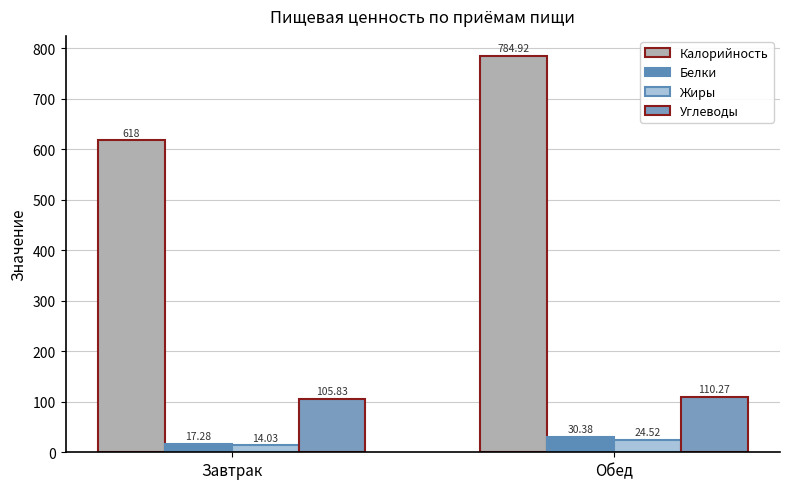

Reading left to right, transcribe all the data shown in this chart.

Калорийность: Завтрак=618.0	Обед=784.9
Белки: Завтрак=17.3	Обед=30.4
Жиры: Завтрак=14.0	Обед=24.5
Углеводы: Завтрак=105.8	Обед=110.3